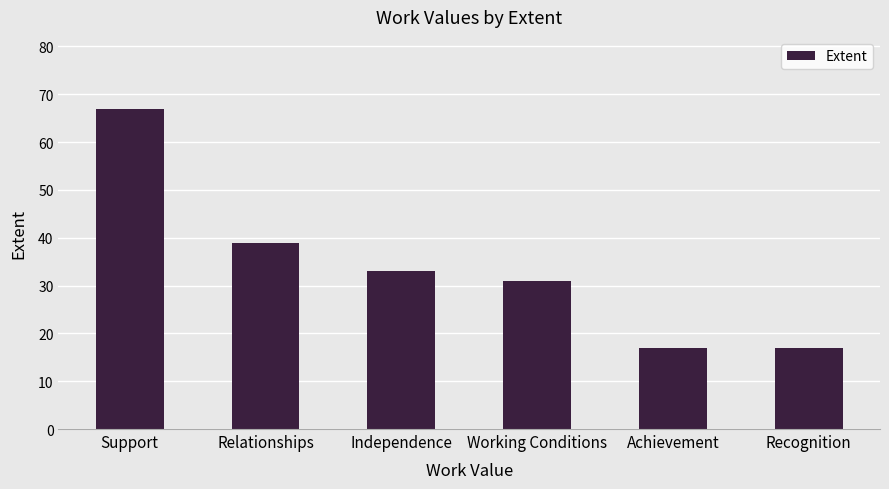

Reading left to right, extract all data points from this chart.

Support=67	Relationships=39	Independence=33	Working Conditions=31	Achievement=17	Recognition=17